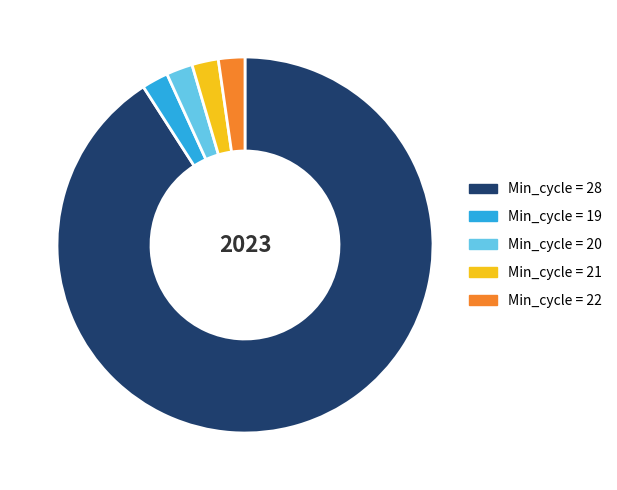

Is there a majority slice in this chart?

Yes